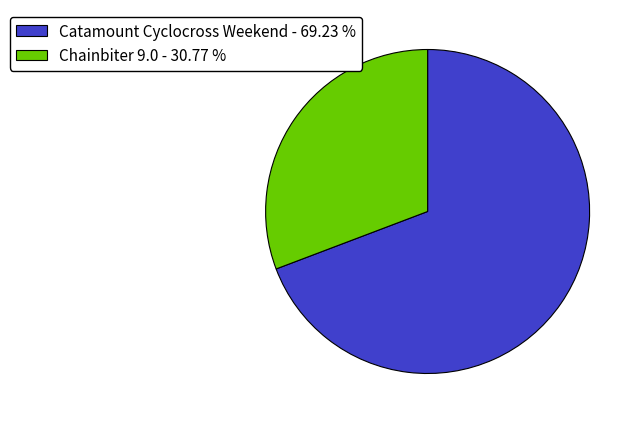

How many segments does this pie chart have?

2